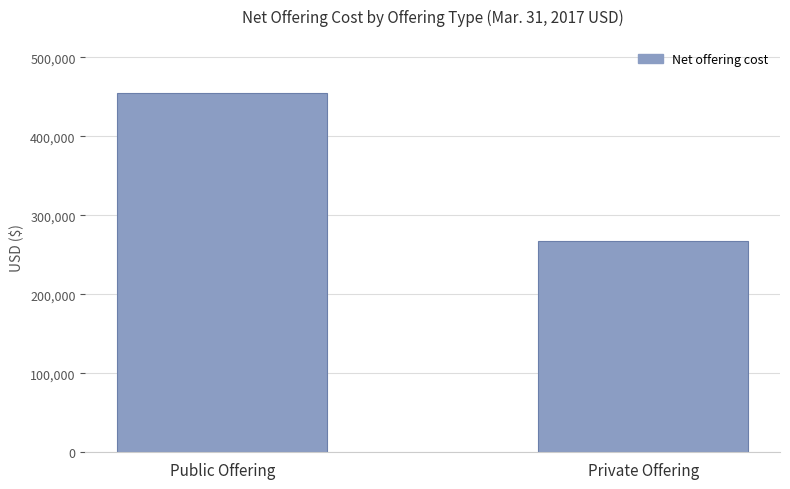

How many values are between 266943 and 455356?

2